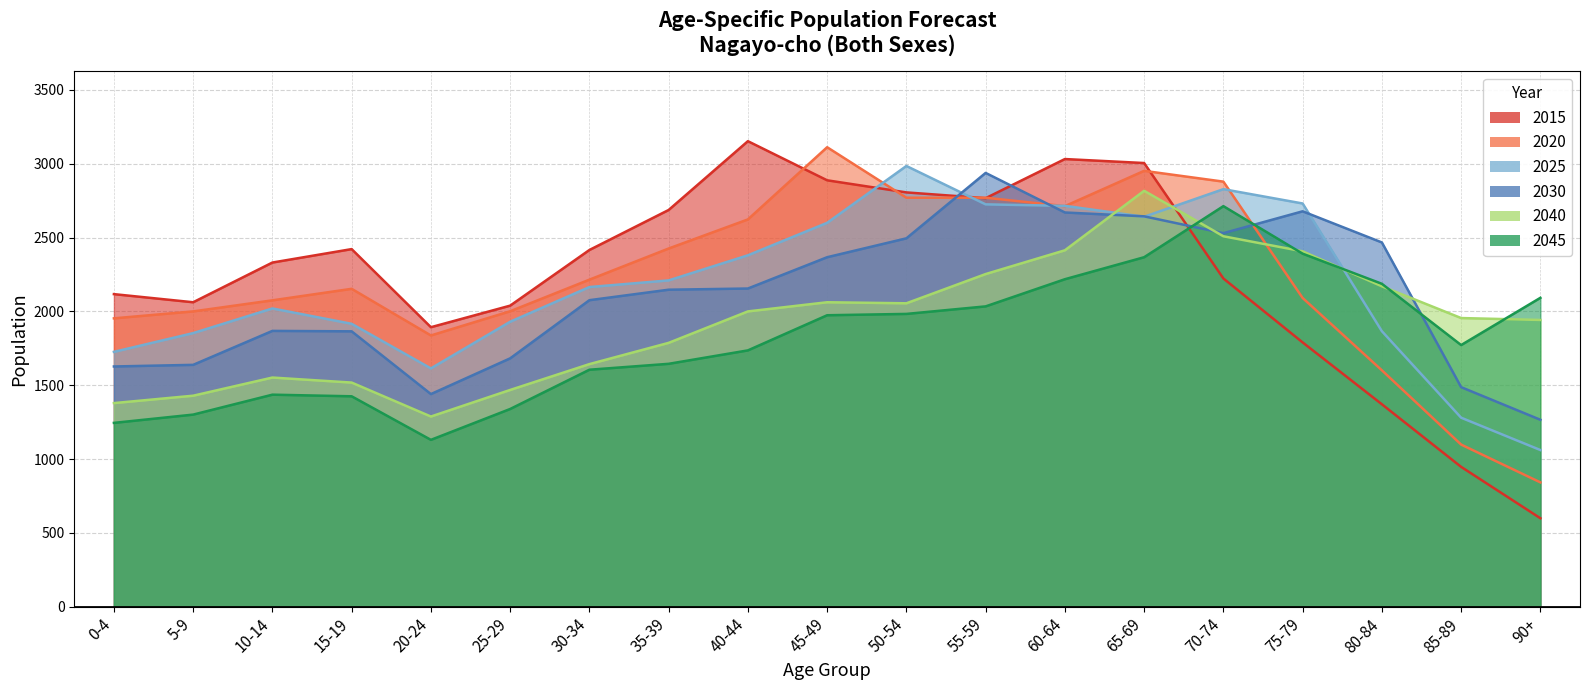

After their last crossing, which series has the higher values: 2045 or 2025?

2045